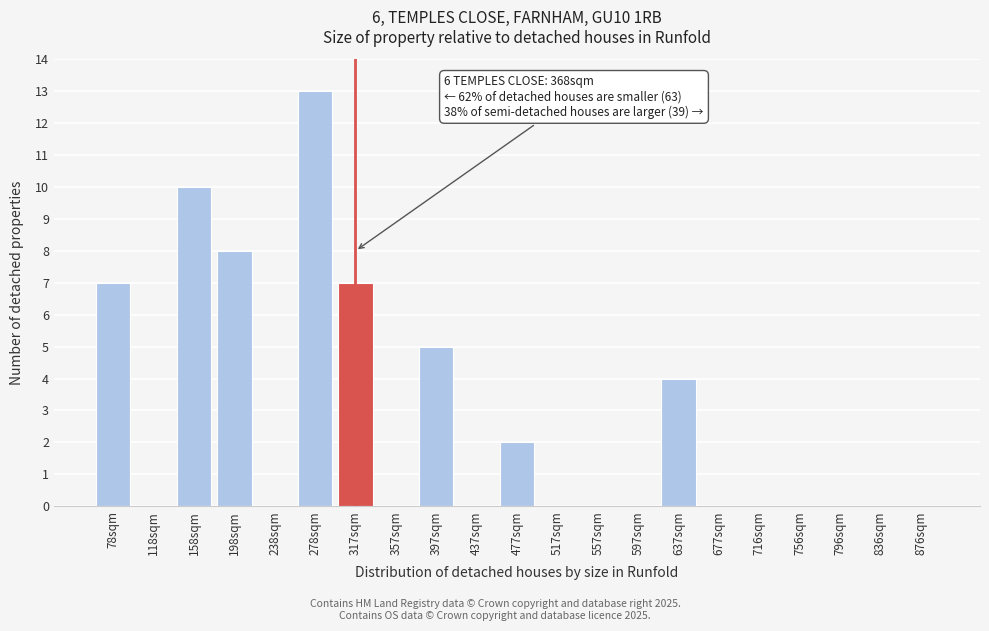

Reading left to right, list all the values displayed in this chart.

78sqm=7	118sqm=0	158sqm=10	198sqm=8	238sqm=0	278sqm=13	317sqm=7	357sqm=0	397sqm=5	437sqm=0	477sqm=2	517sqm=0	557sqm=0	597sqm=0	637sqm=4	677sqm=0	716sqm=0	756sqm=0	796sqm=0	836sqm=0	876sqm=0